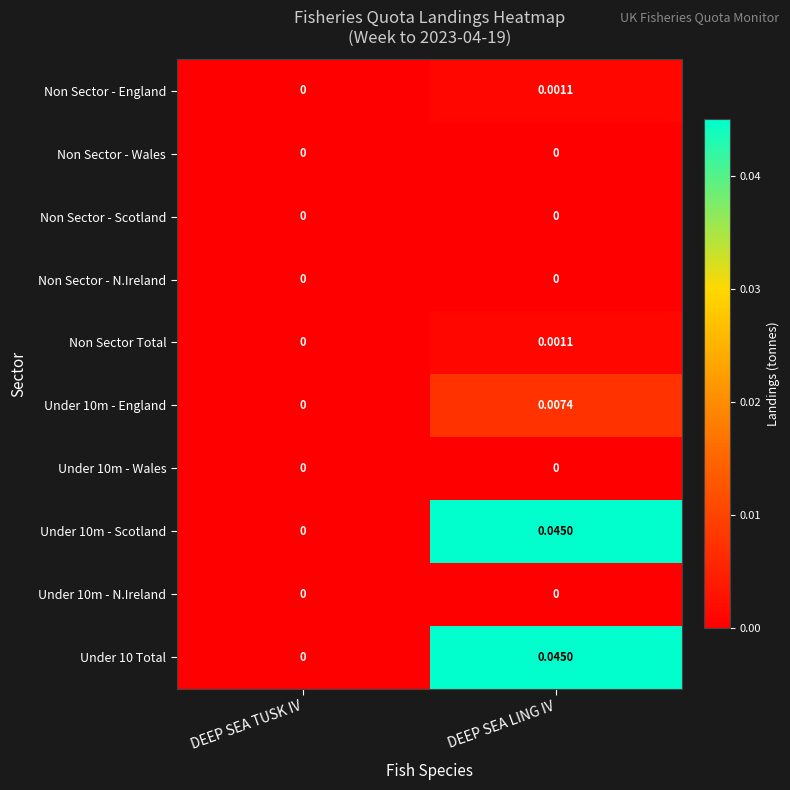

At which category is the sum across all series the highest?

DEEP SEA LING IV